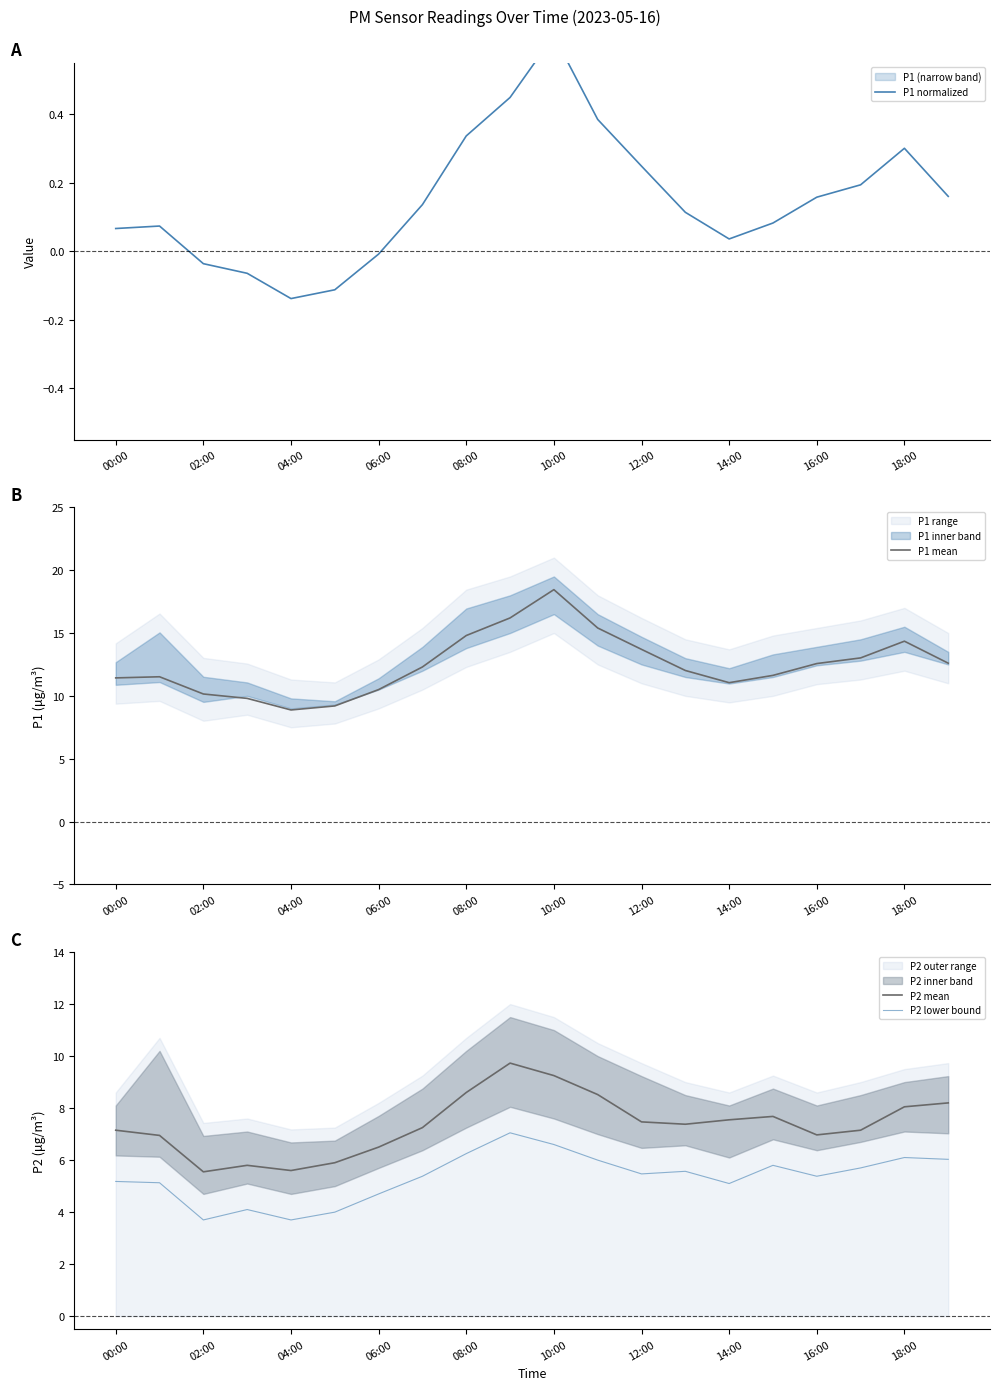

True or false: P2 lower bound has a value of 1.3 at 11.

False